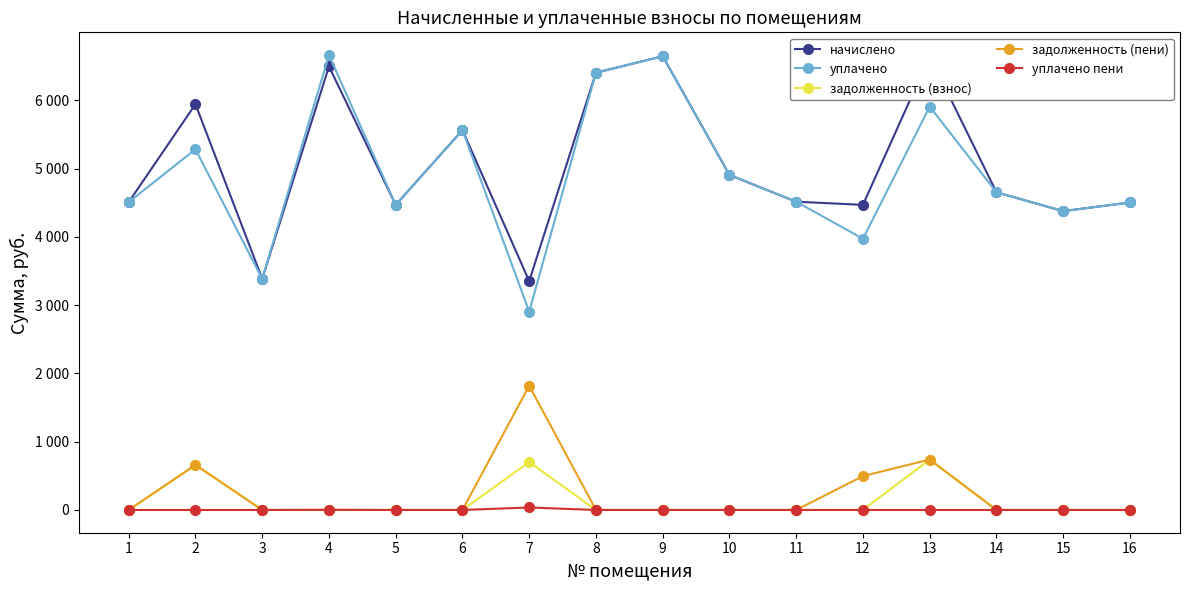

Which series has the largest range (max minus min)?

уплачено